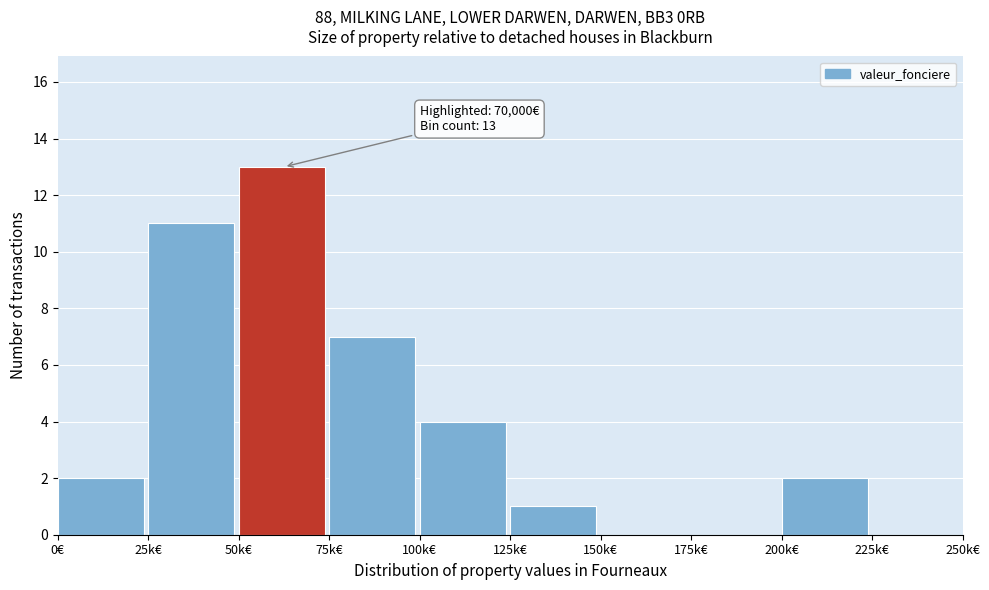

Reading right to left, list all the values displayed in this chart.

225k€=0	200k€=2	175k€=0	150k€=0	125k€=1	100k€=4	75k€=7	50k€=13	25k€=11	0€=2